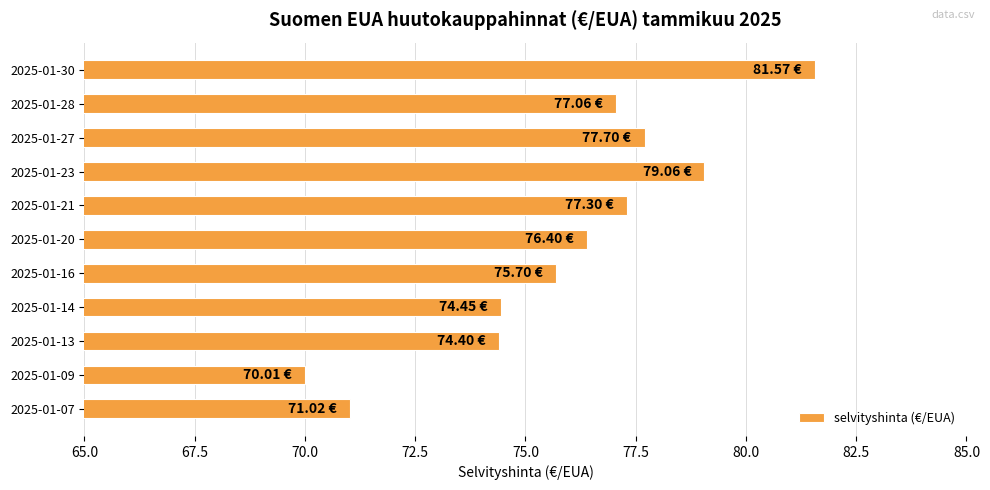

What is the change in value from 2025-01-09 to 2025-01-27?

+7.7